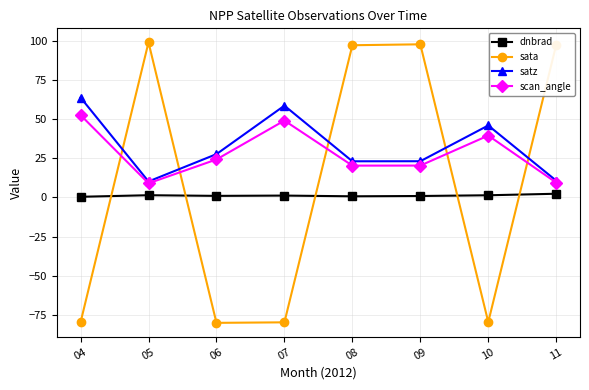

What is the difference between the satz values at 09 and 04?

40.7